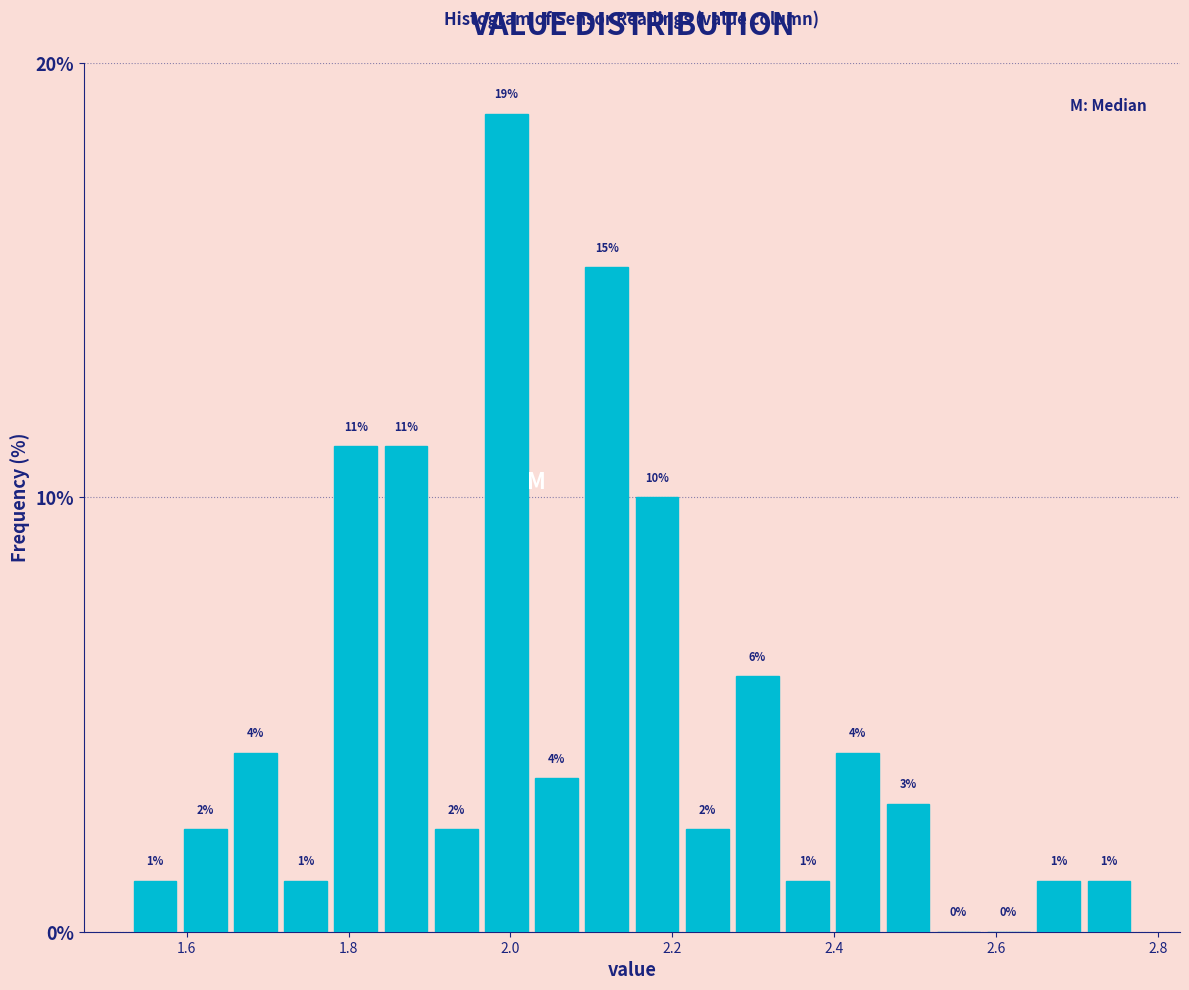

Read against the x-axis, roughly where is the centre of the tallest bar?

2.00